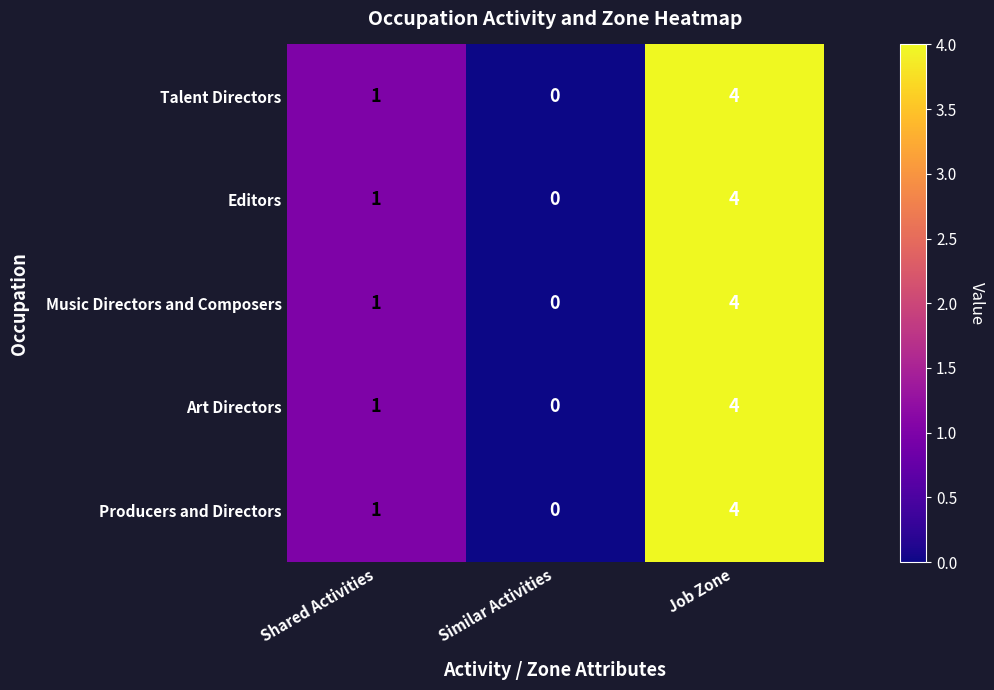

Rank the categories by Music Directors and Composers value from highest to lowest.

Job Zone, Shared Activities, Similar Activities